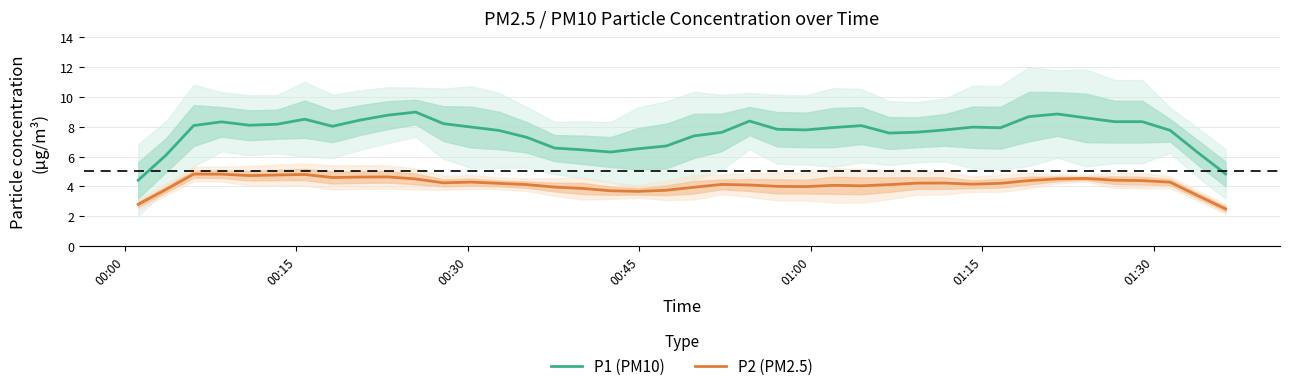

True or false: P2 (PM2.5) and P1 (PM10) intersect in this chart.

False